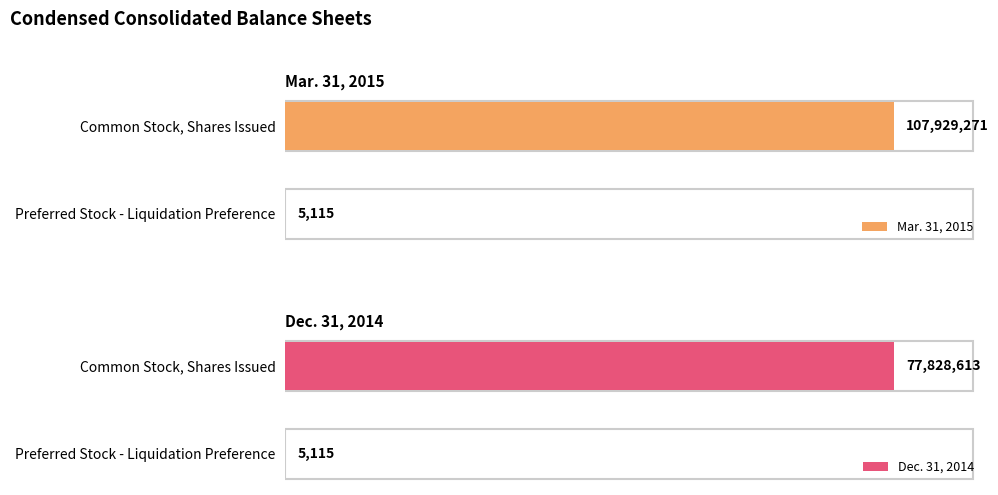

At 1, list the series in order from smallest to largest.

Dec. 31, 2014, Mar. 31, 2015